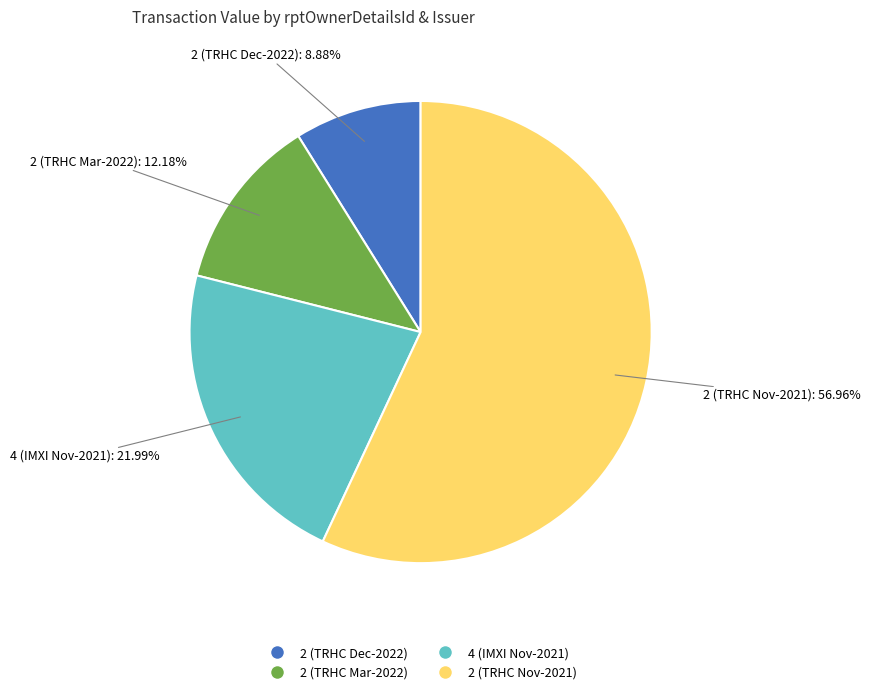

Is there a majority slice in this chart?

Yes